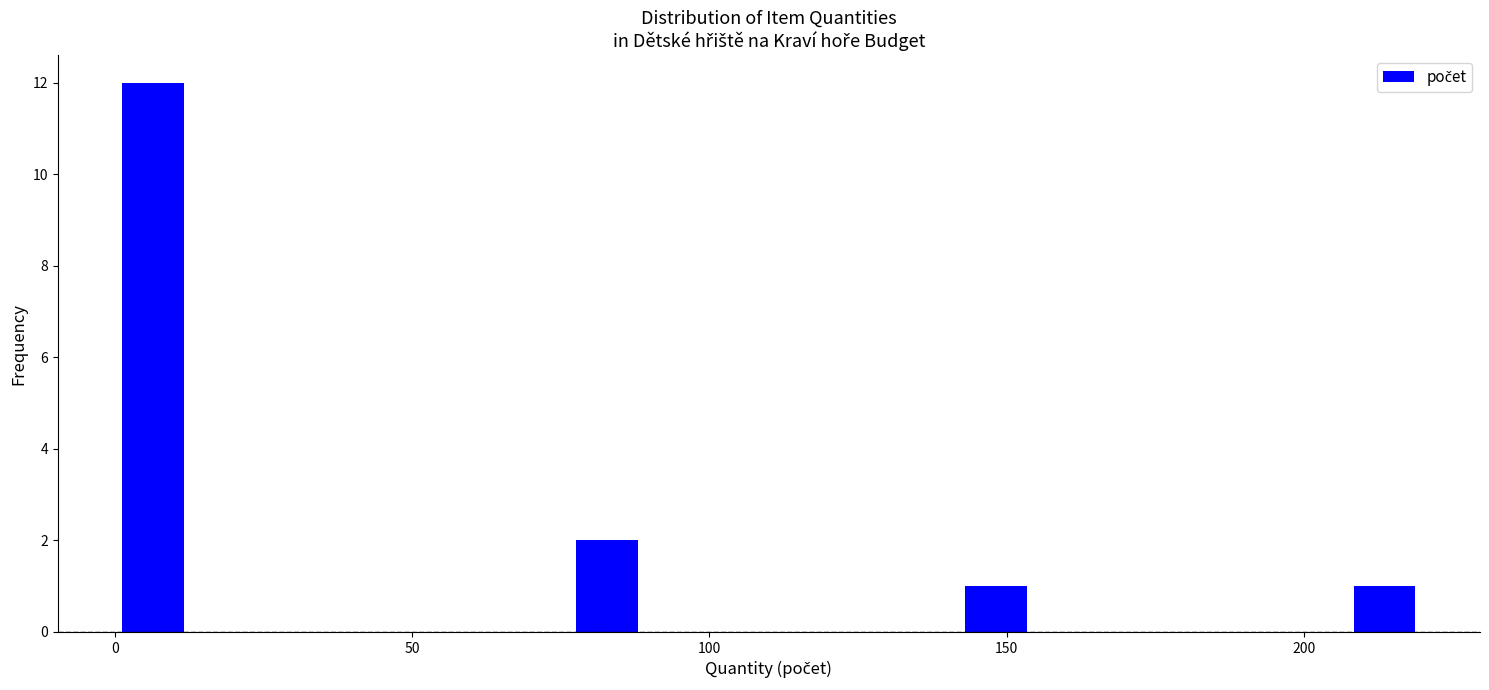

Around what value on the x-axis is the tallest bar? Give the approximate position of its centre, as read against the axis.

5